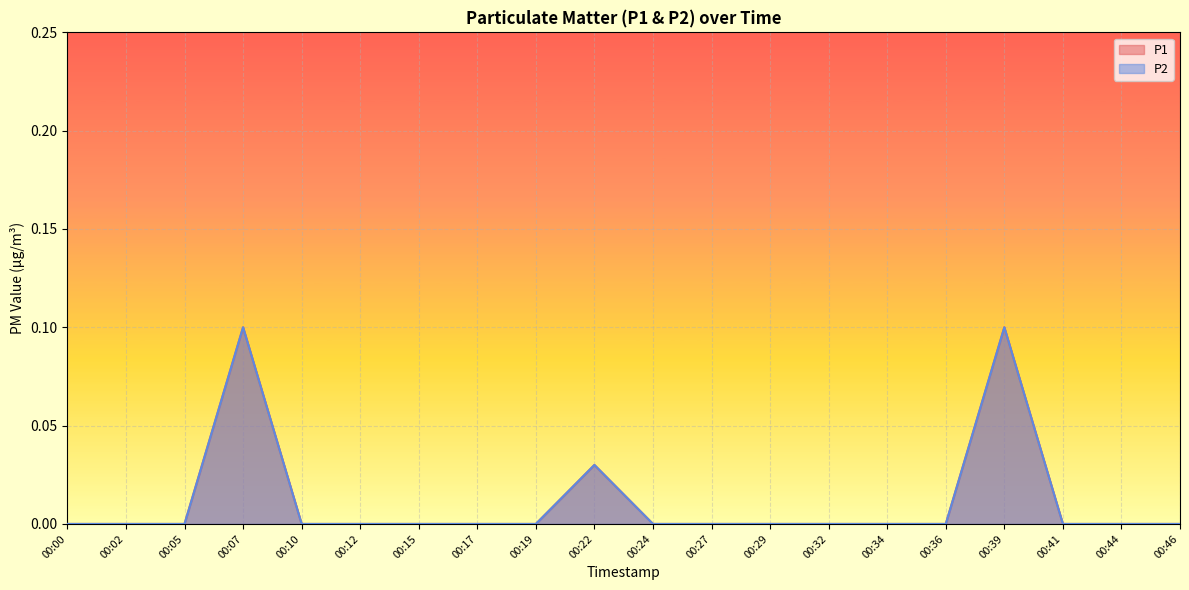

How many lines are shown in the chart?

2